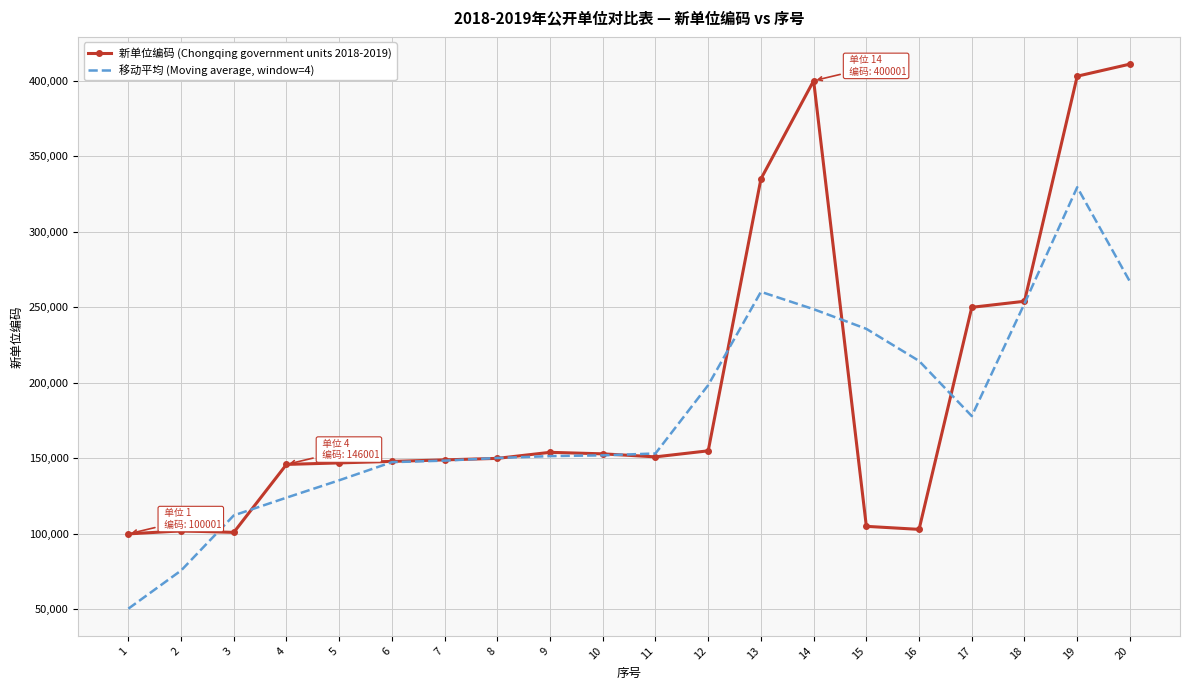

Which series has the widest spread of values?

新单位编码 (Chongqing government units 2018-2019)